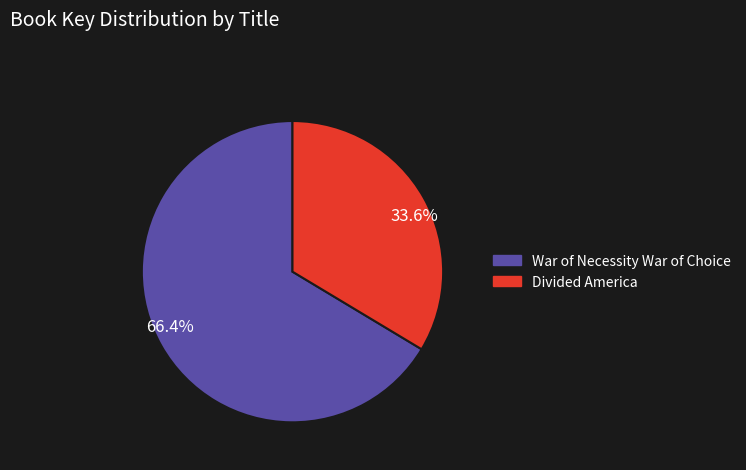

Combined, do Divided America and War of Necessity War of Choice account for over 50%?

Yes